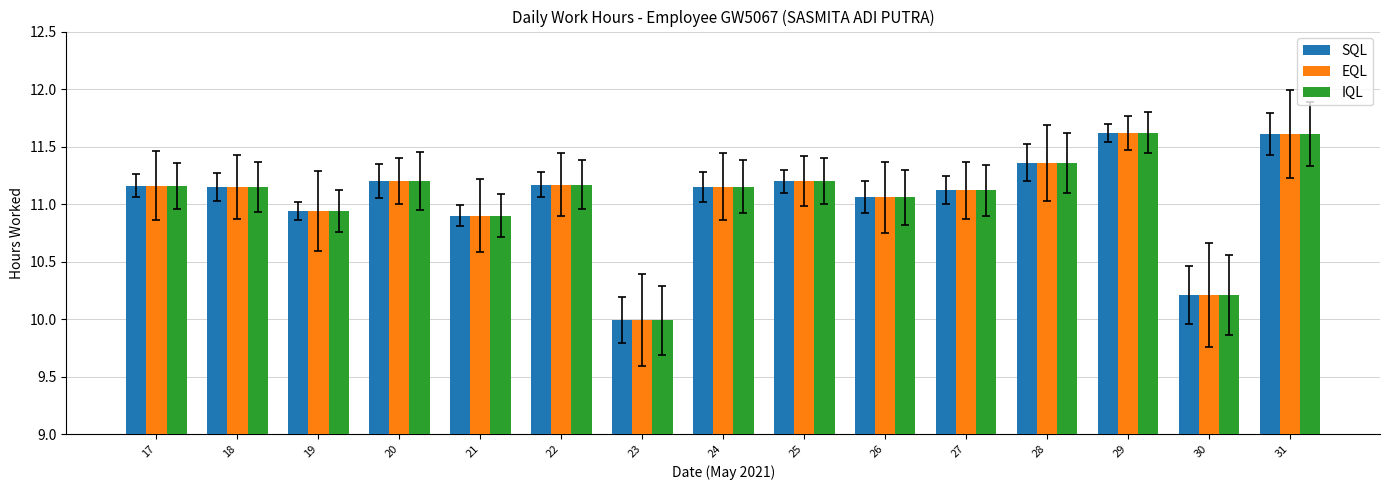

What is the maximum value for EQL?

11.6